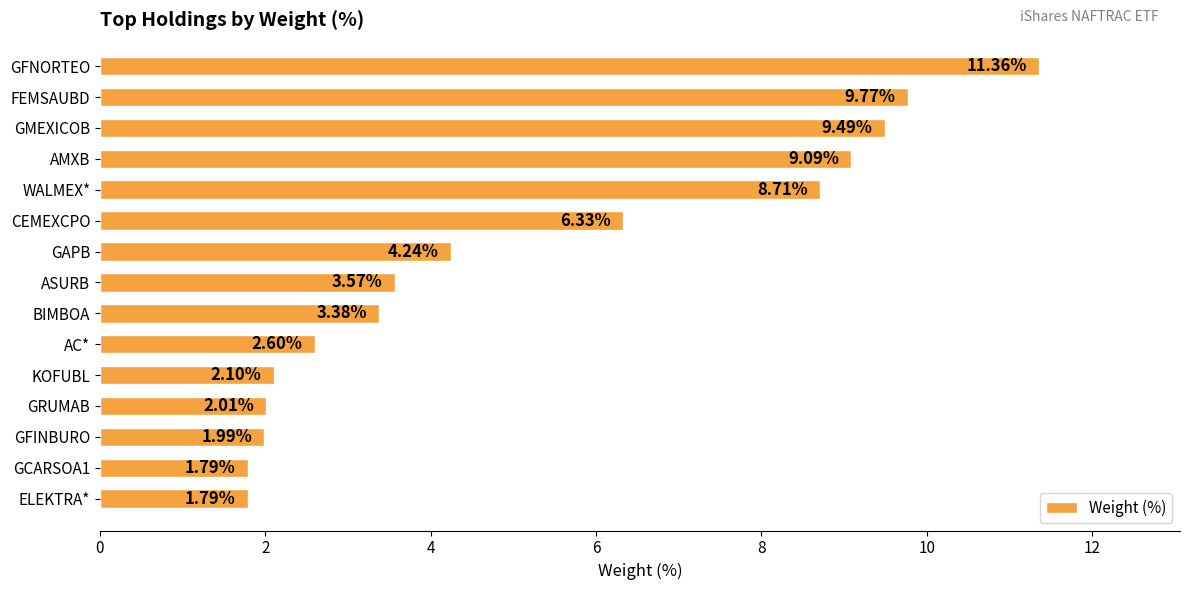

How many data points are above 3?

9